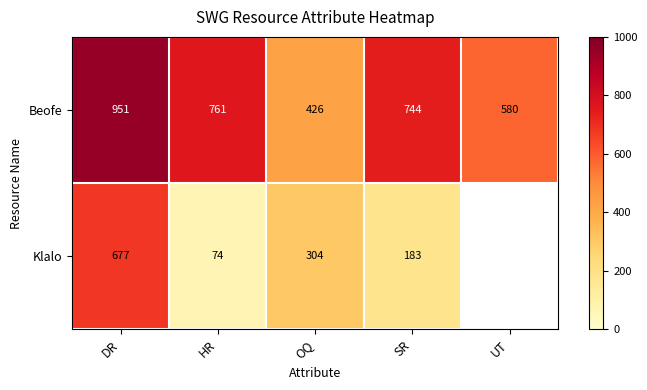

How many data points does each series have?

5